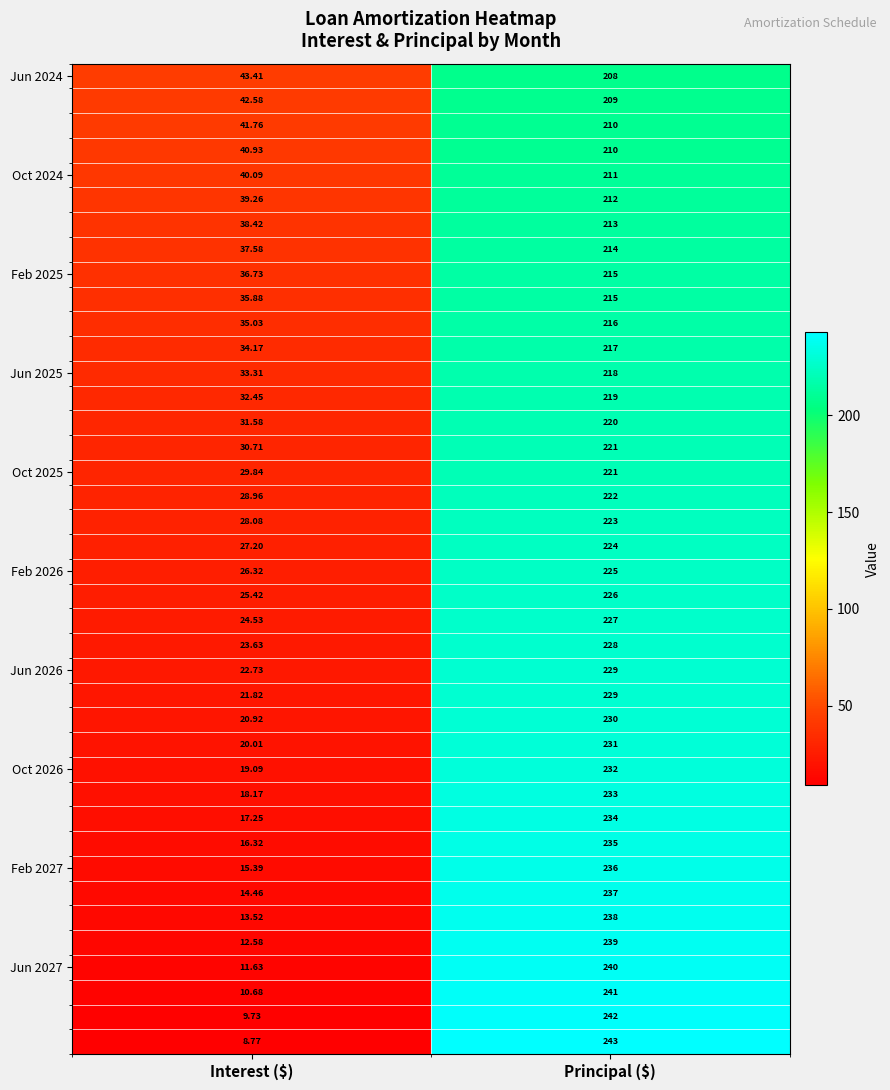

Which category has the highest value across all series?

Principal ($)